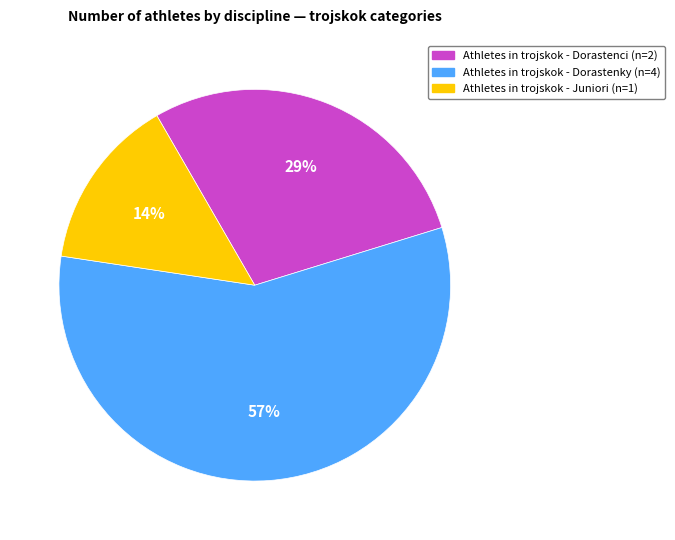

Is there any slice that represents more than half of the pie?

Yes